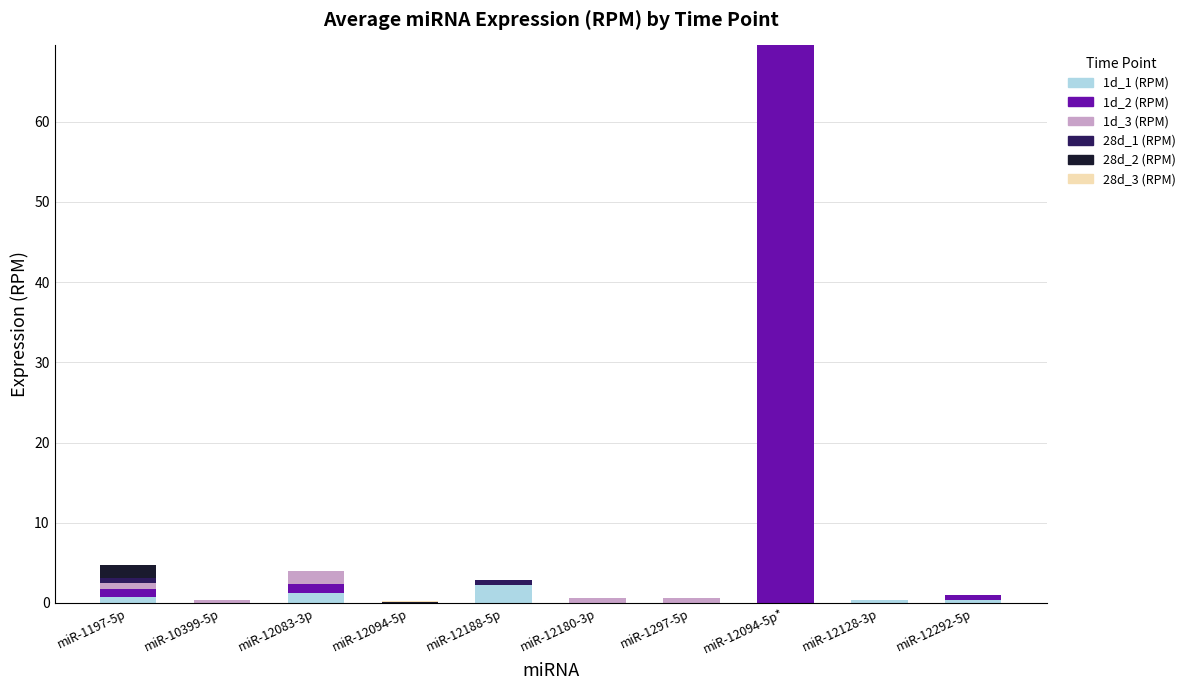

What is the maximum value for 1d_1 (RPM)?

2.2